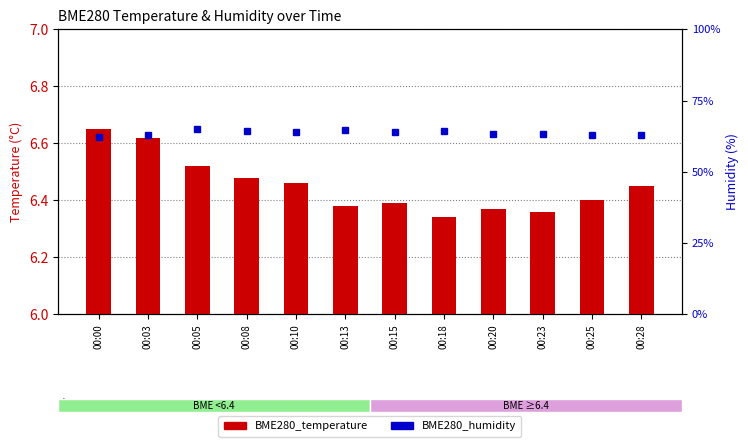

How many groups of bars are there?

12